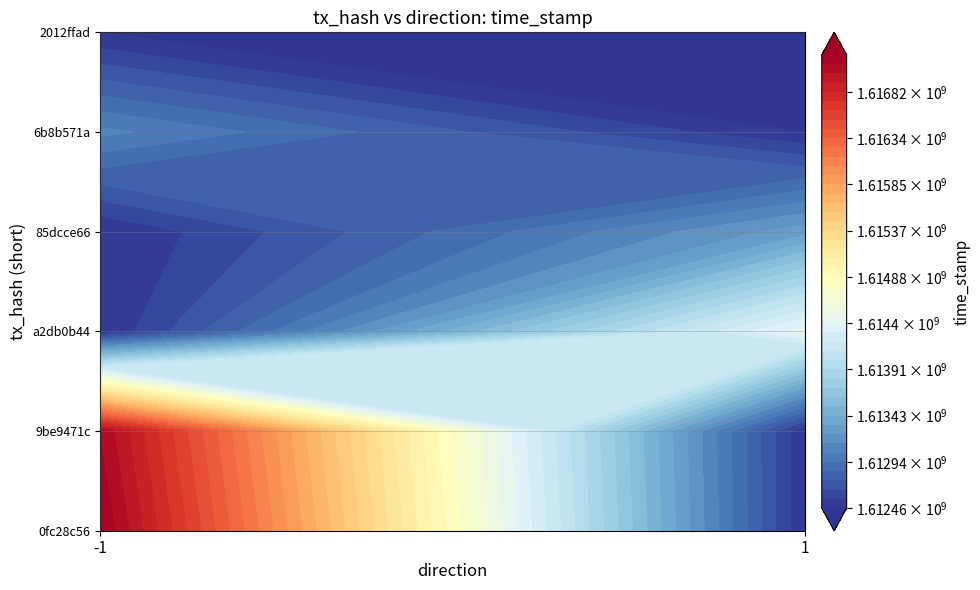

What is the spread (max minus min) of values at time_stamp?

4753720